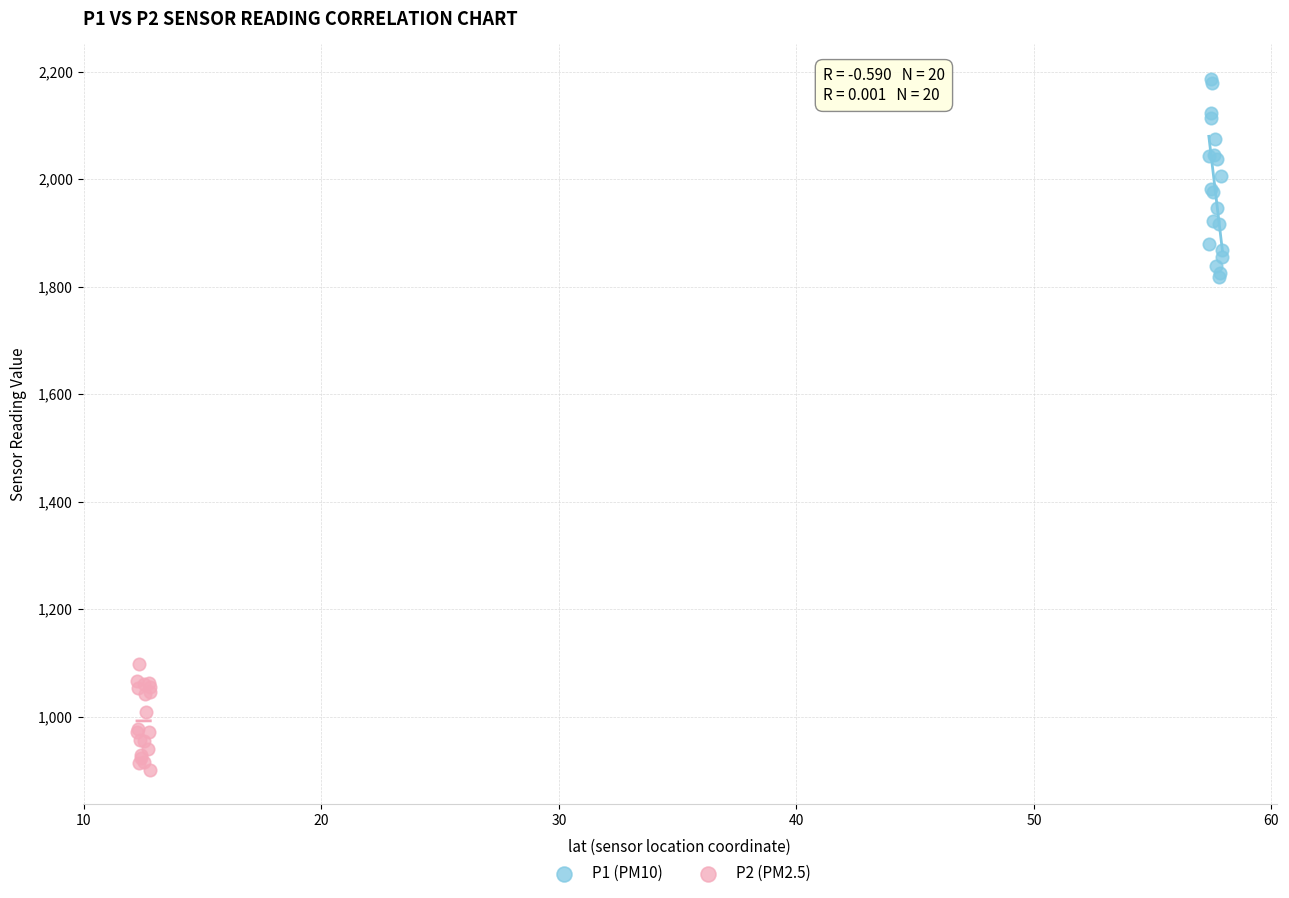

What are all the series names shown in the legend?

P1 (PM10), P2 (PM2.5)